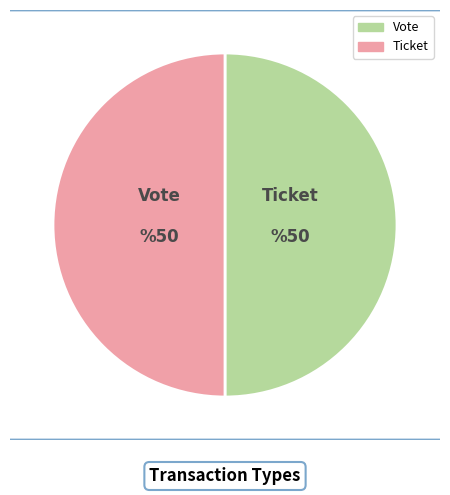

The Vote slice represents 50% of the pie. True or false?

True